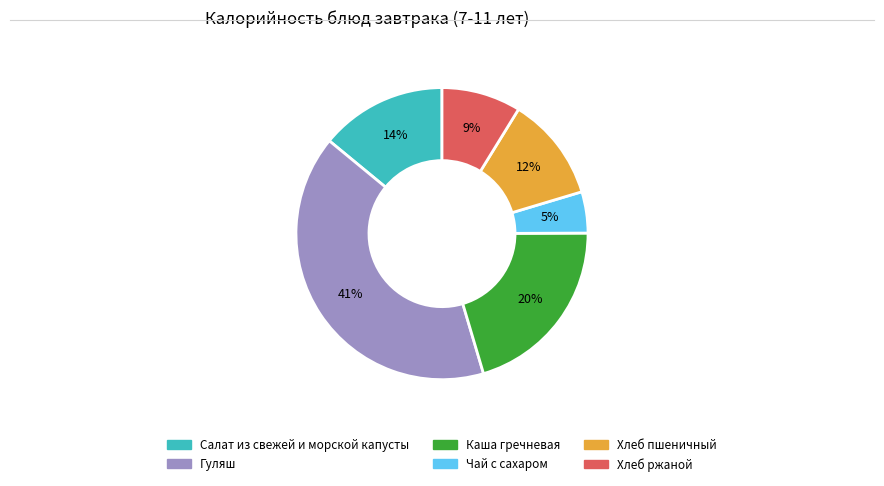

Is there any slice that represents more than half of the pie?

No